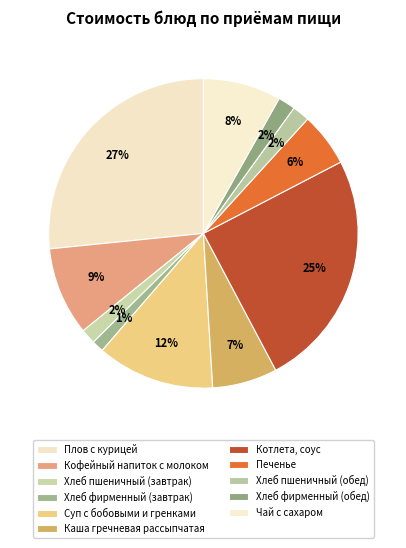

Approximately how many times larger is the value at Хлеб фирменный (завтрак) compared to Хлеб фирменный (обед)?

0.7